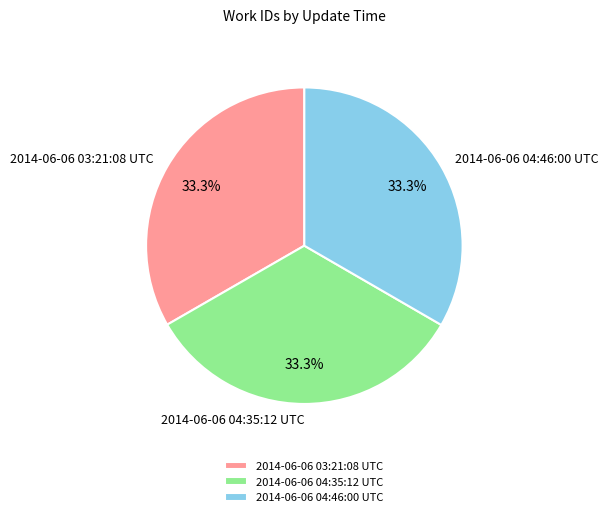

Count the number of slices in the pie.

3